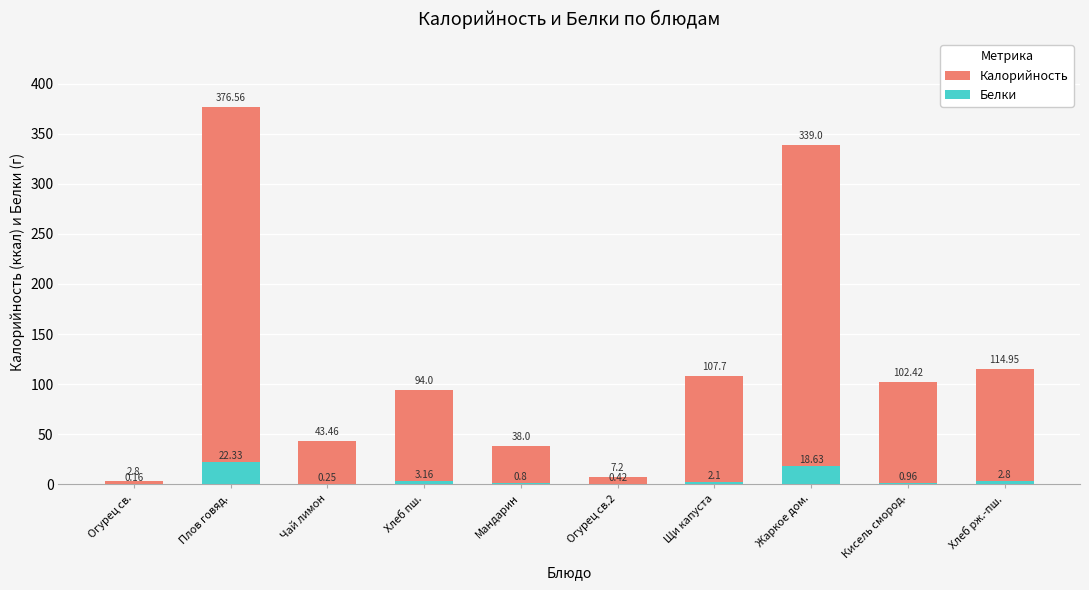

What is the lowest value of the Калорийность series?

2.8